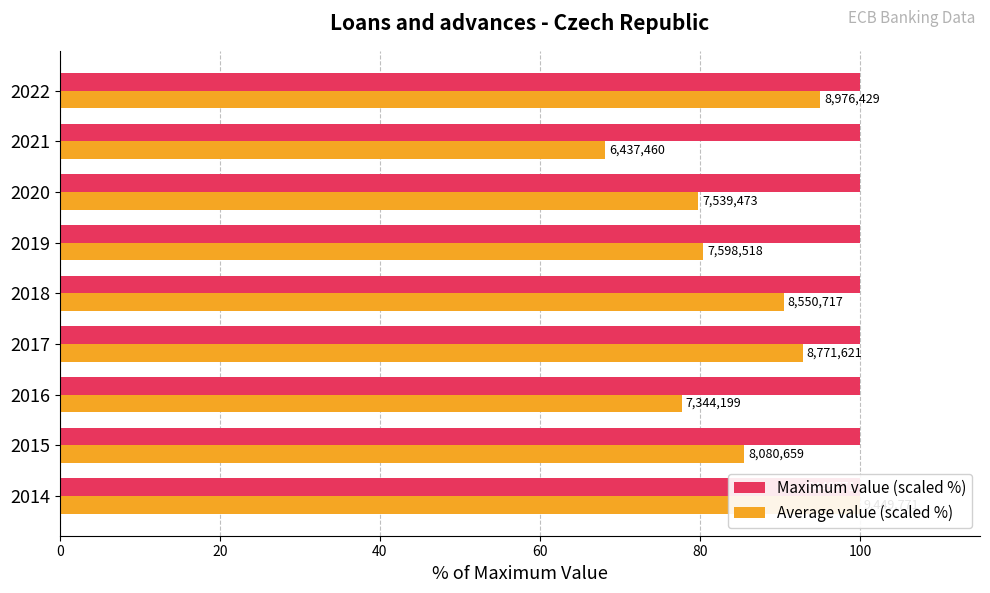

How many bars are there in total?

18